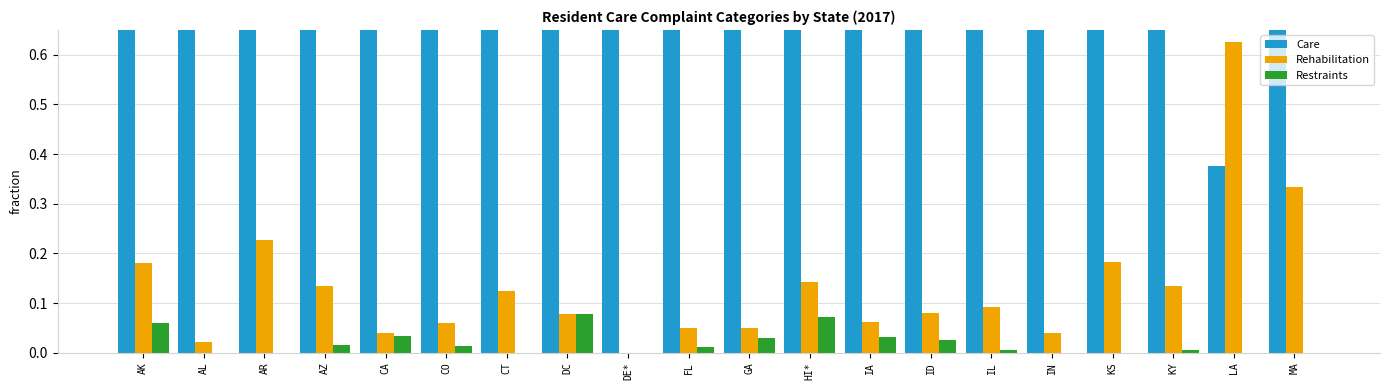

Which series has the largest range (max minus min)?

Care